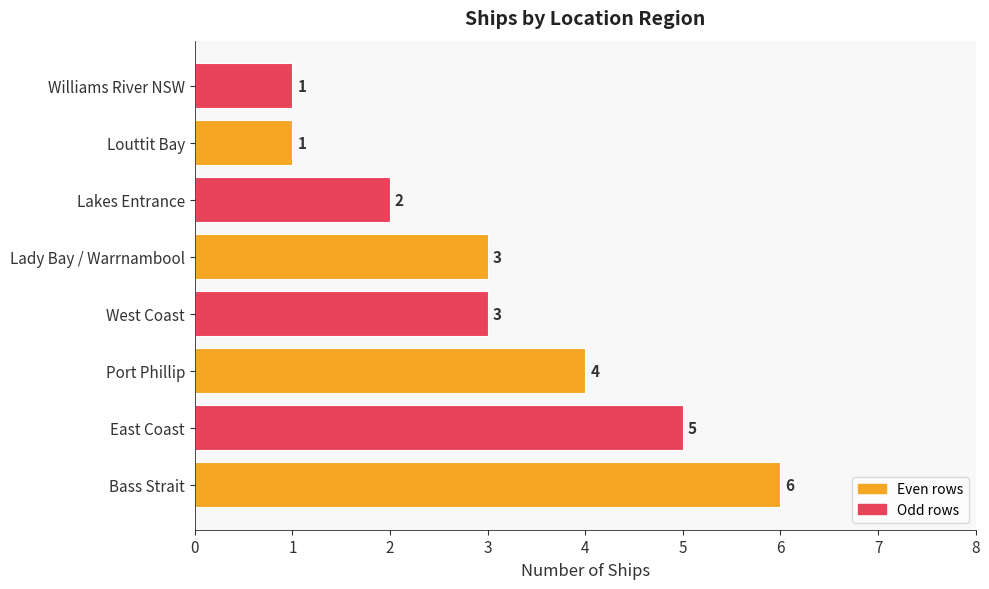

Approximately how many times larger is the value at Lady Bay / Warrnambool compared to West Coast?

1.0